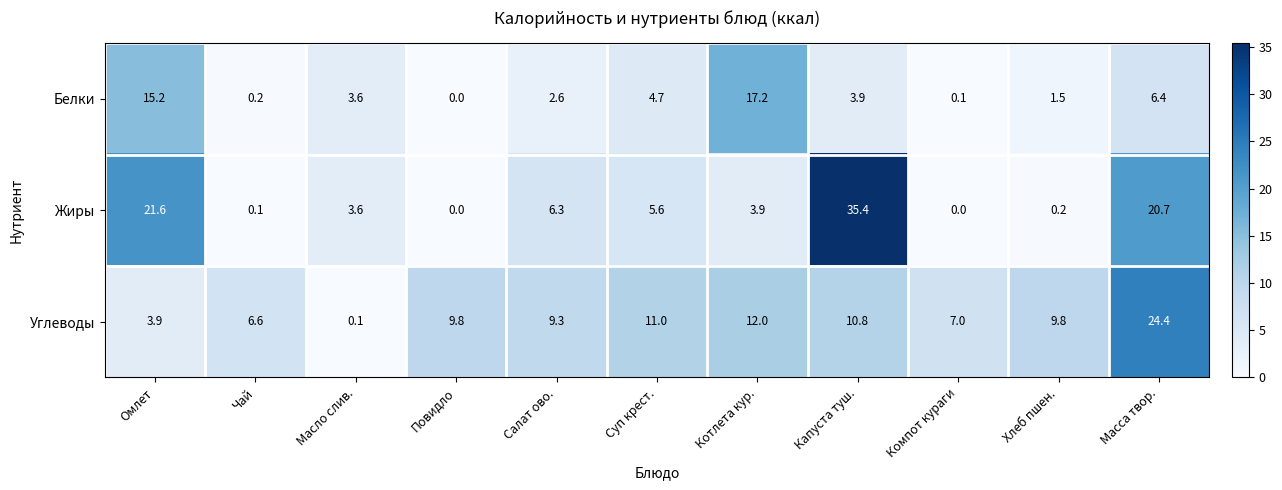

How many categories are shown in the chart?

11